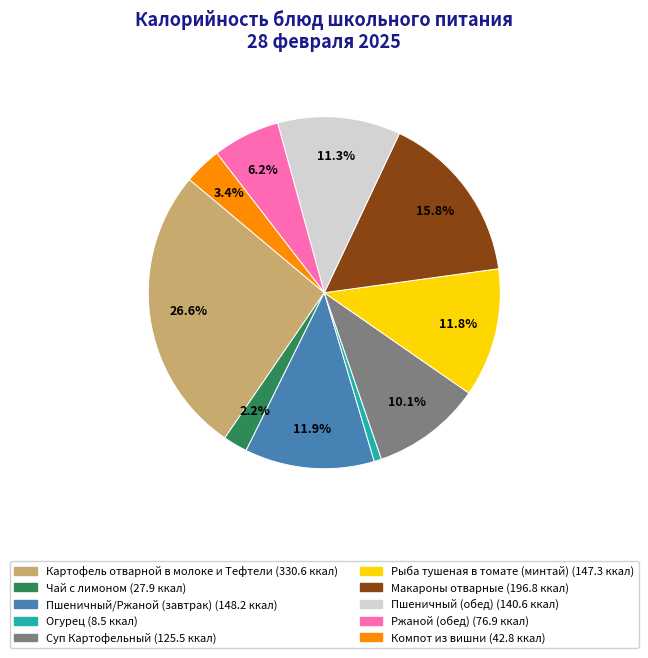

To the nearest percent, what percentage of the pie is Суп Картофельный?

10%